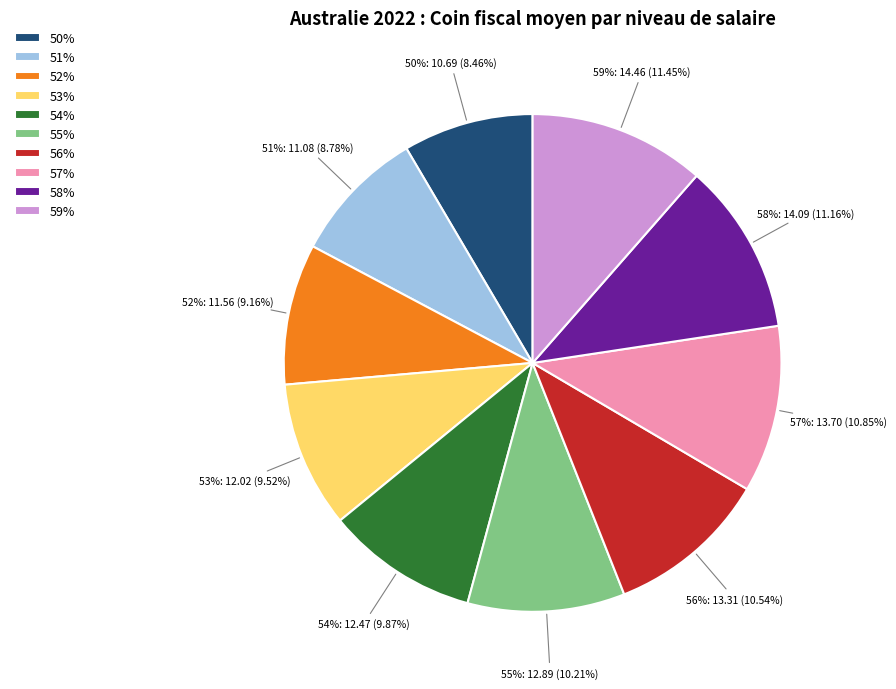

To the nearest percent, what percentage of the pie is 57%?

11%